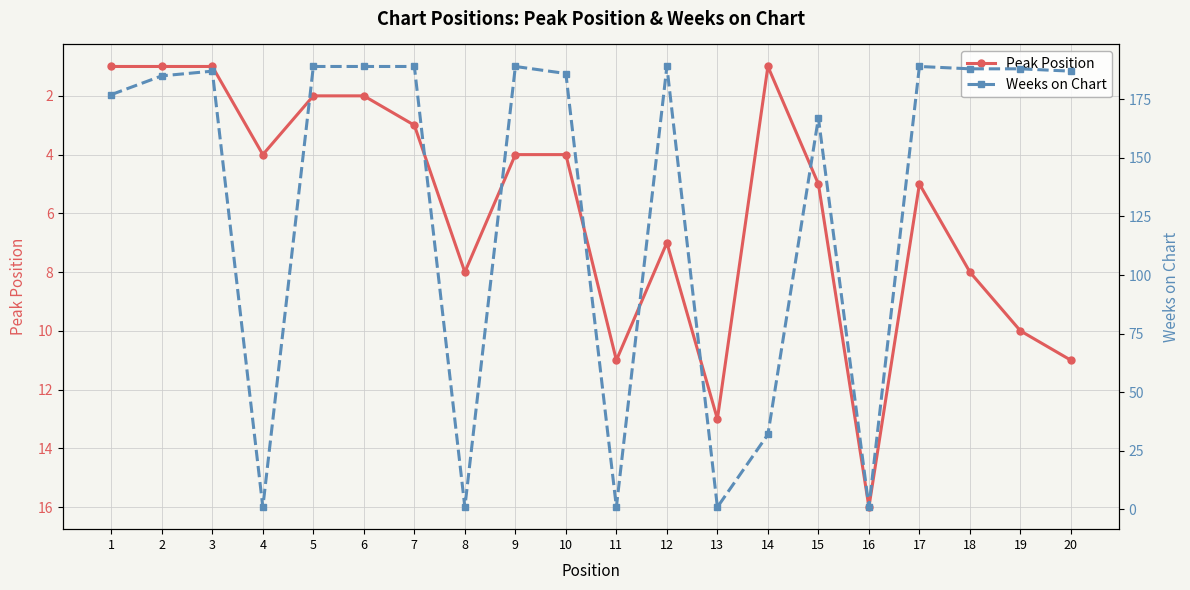

Does the chart display data point markers on the line(s)?

Yes